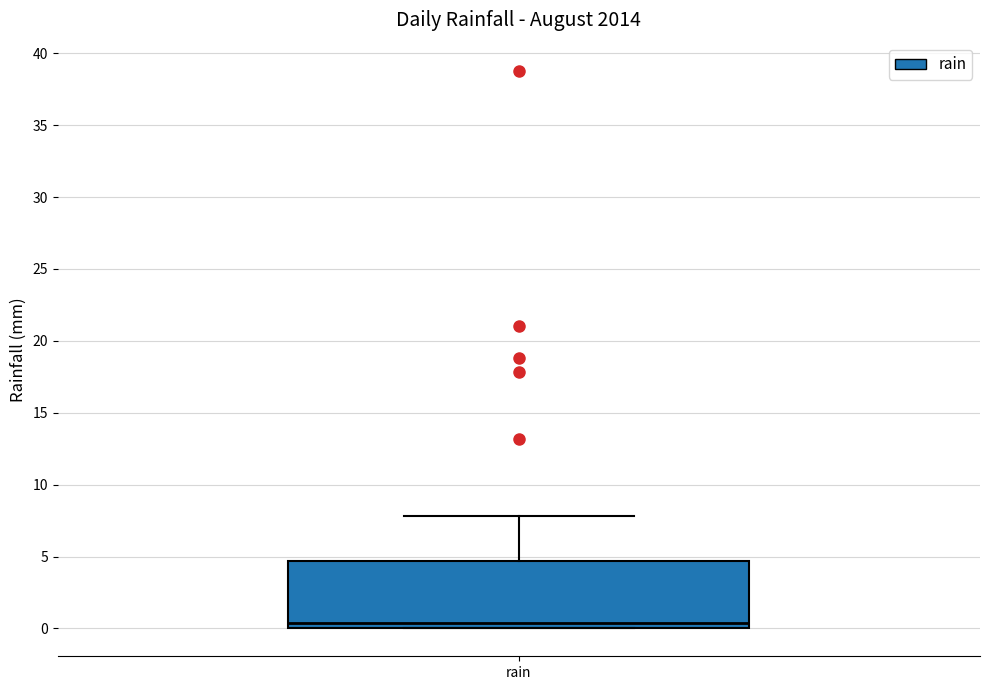

Read this box plot against the y-axis: the position of the median line, the range covered by the box, and the ends of both whiskers. The values are not printed on the chart, so give them approximately, as read against the axis.

median 0.5, box 0.0 to 4.5, whiskers 0.0 to 8.0